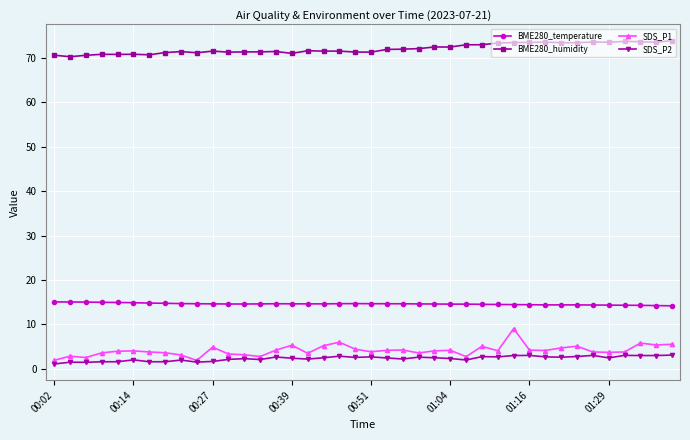

Which series has the largest range (max minus min)?

SDS_P1